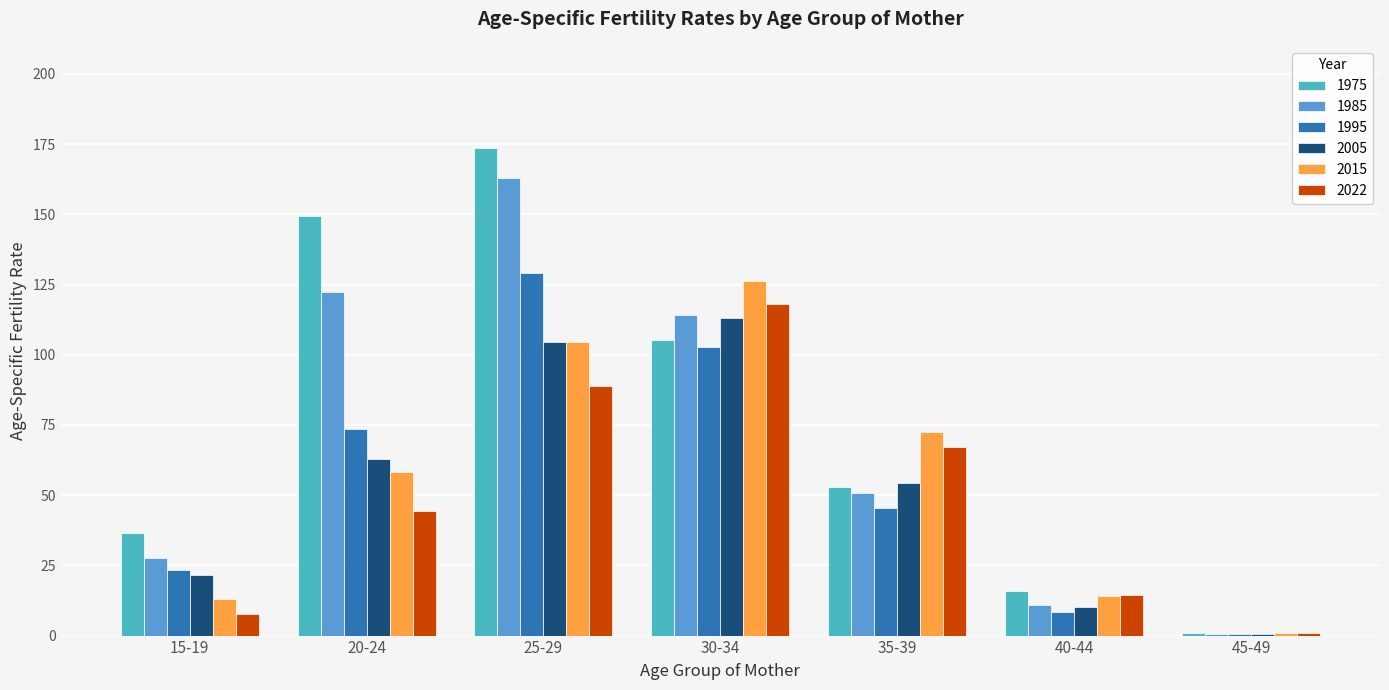

Reading right to left, extract all data points from this chart.

1975: 45-49=1.0	40-44=15.7	35-39=52.9	30-34=105.1	25-29=173.5	20-24=149.3	15-19=36.5
1985: 45-49=0.5	40-44=10.8	35-39=50.7	30-34=114.0	25-29=162.9	20-24=122.3	15-19=27.6
1995: 45-49=0.4	40-44=8.4	35-39=45.5	30-34=102.7	25-29=129.1	20-24=73.5	15-19=23.4
2005: 45-49=0.5	40-44=10.1	35-39=54.3	30-34=113.1	25-29=104.7	20-24=63.0	15-19=21.5
2015: 45-49=0.9	40-44=14.0	35-39=72.6	30-34=126.2	25-29=104.5	20-24=58.4	15-19=12.9
2022: 45-49=0.8	40-44=14.6	35-39=67.3	30-34=118.0	25-29=88.8	20-24=44.5	15-19=7.8